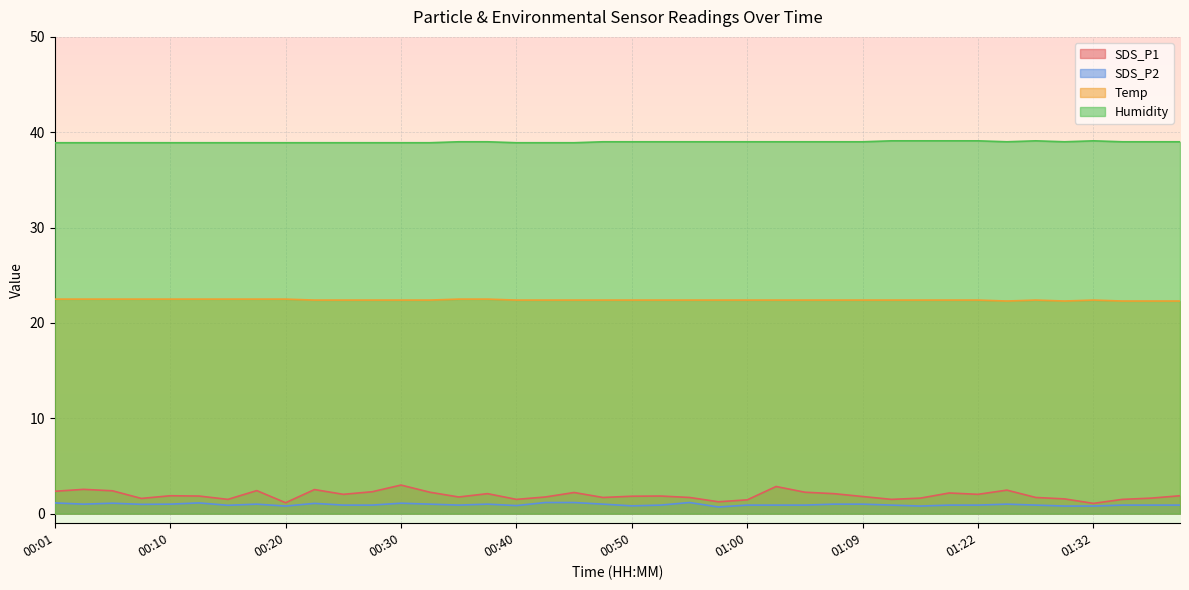

List the labels in order of SDS_P2 value, largest first.

00:42, 00:45, 00:55, 00:01, 00:13, 00:06, 00:30, 00:23, 00:03, 00:10, 00:18, 00:33, 00:37, 00:47, 01:07, 01:09, 01:25, 00:08, 00:25, 00:28, 00:35, 00:52, 01:00, 01:02, 01:05, 01:15, 01:20, 01:22, 01:27, 01:35, 01:37, 01:40, 00:15, 00:40, 00:50, 00:20, 01:17, 01:30, 01:32, 00:57